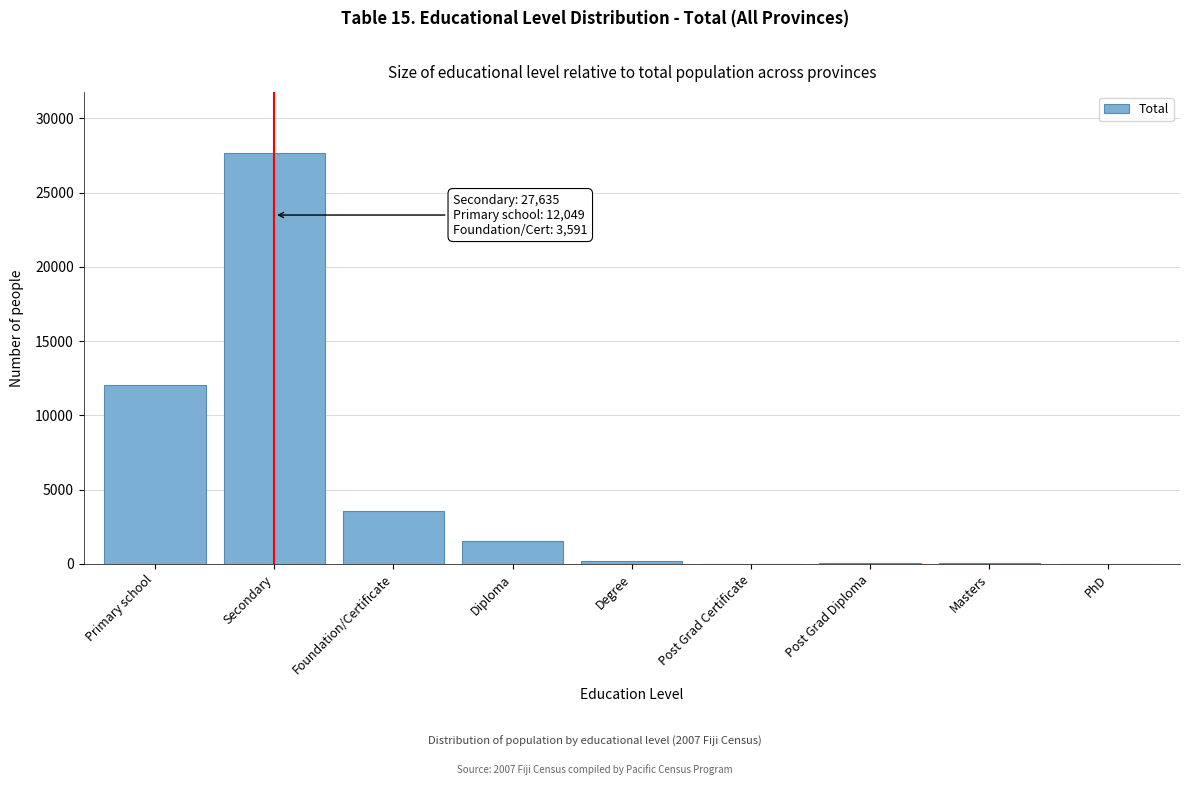

What is the sum of all values?

45091